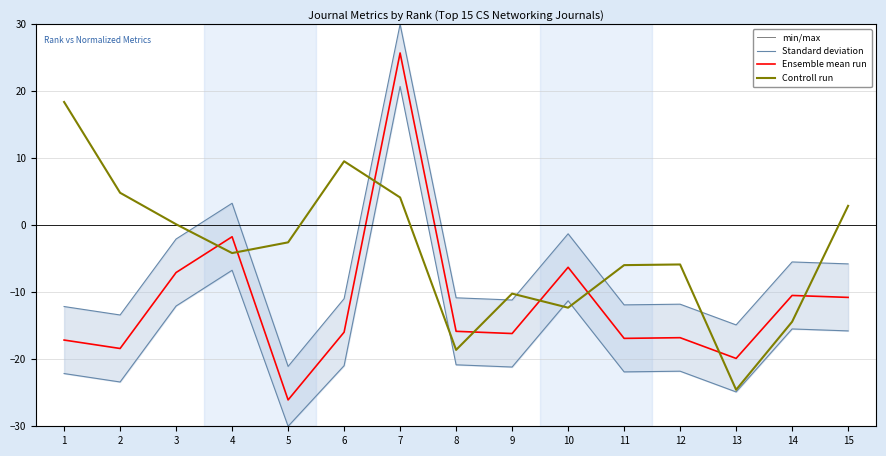

Rank the series at 10 from lowest to highest value.

min/max, Controll run, Ensemble mean run, Standard deviation